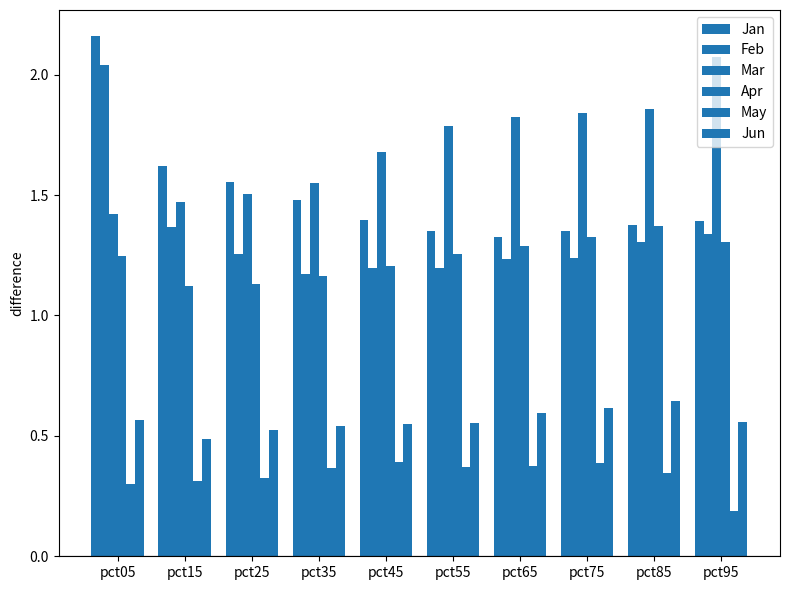

Rank the series by their maximum value, from lowest to highest.

May, Jun, Apr, Feb, Mar, Jan